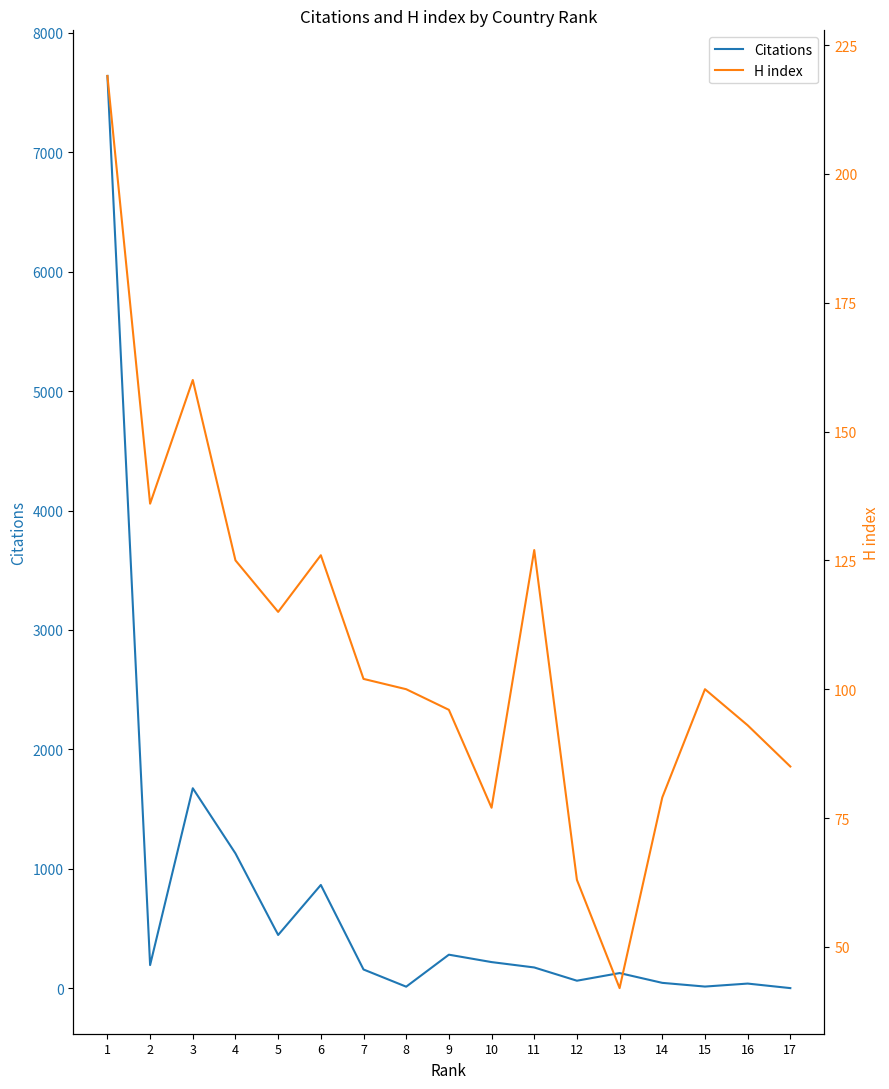

Which series has the largest range (max minus min)?

Citations